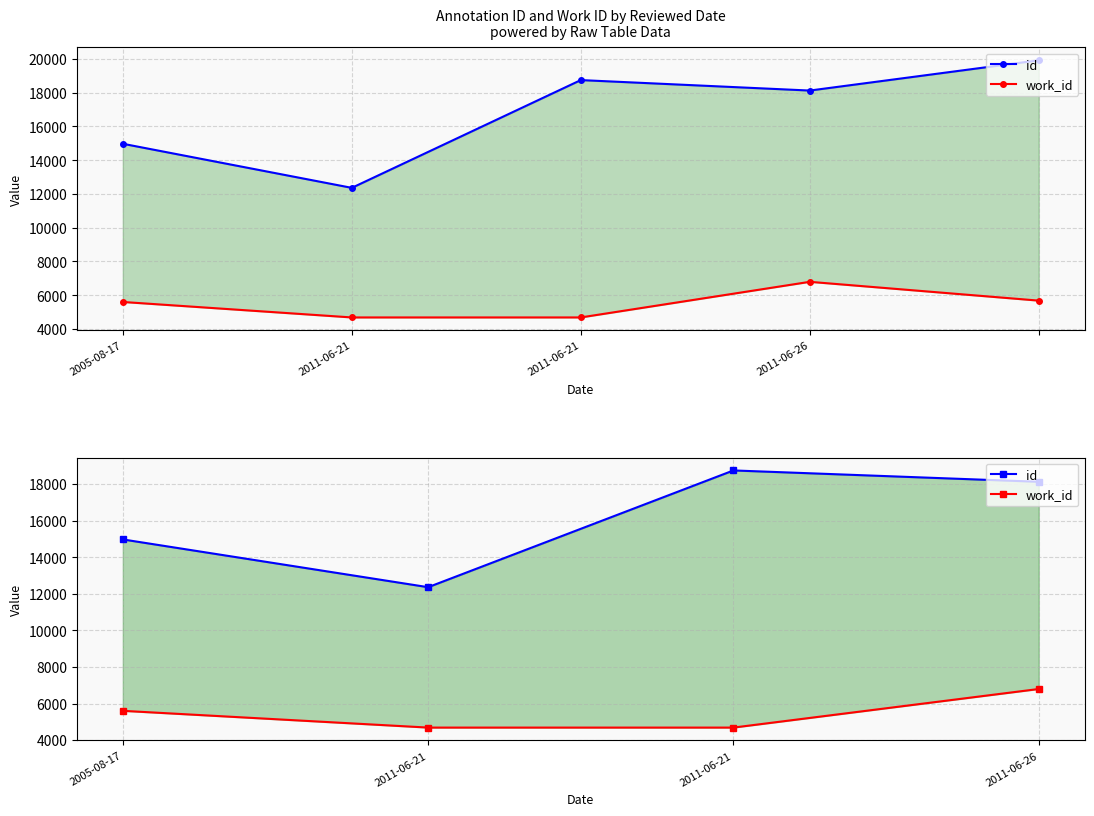

How many interior local peaks does the id series have?

1